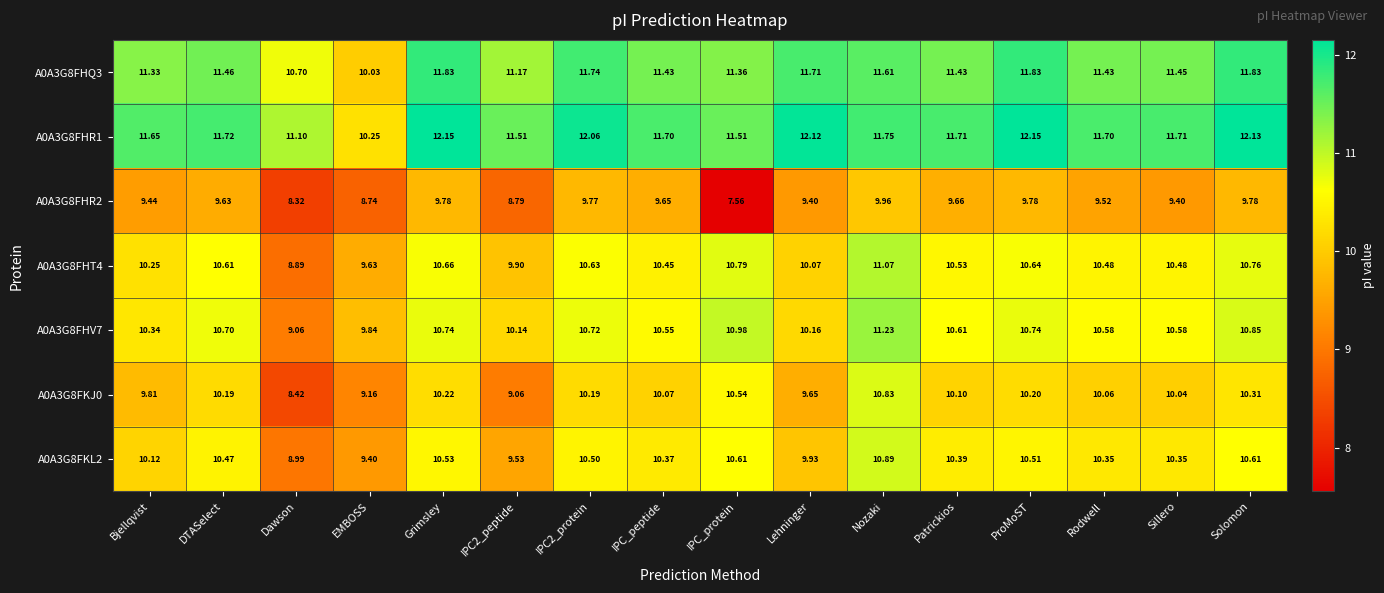

Which category has the highest value in the A0A3G8FHT4 series?

Nozaki